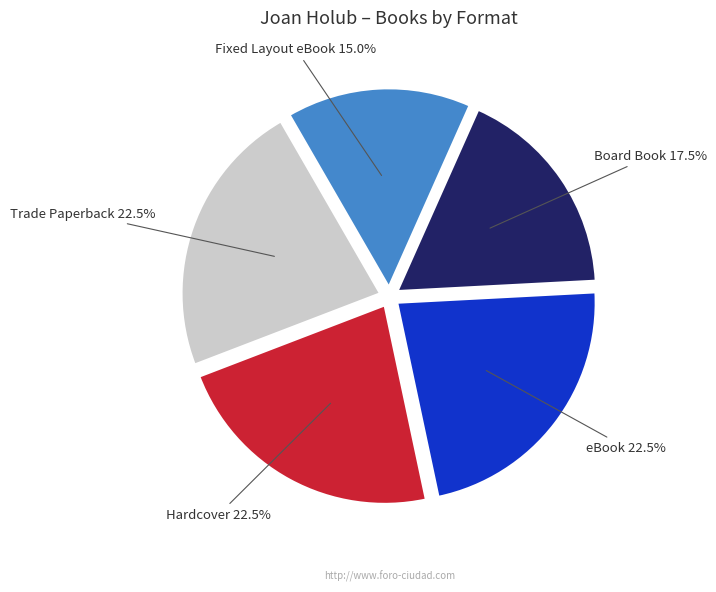

Count the number of slices in the pie.

5